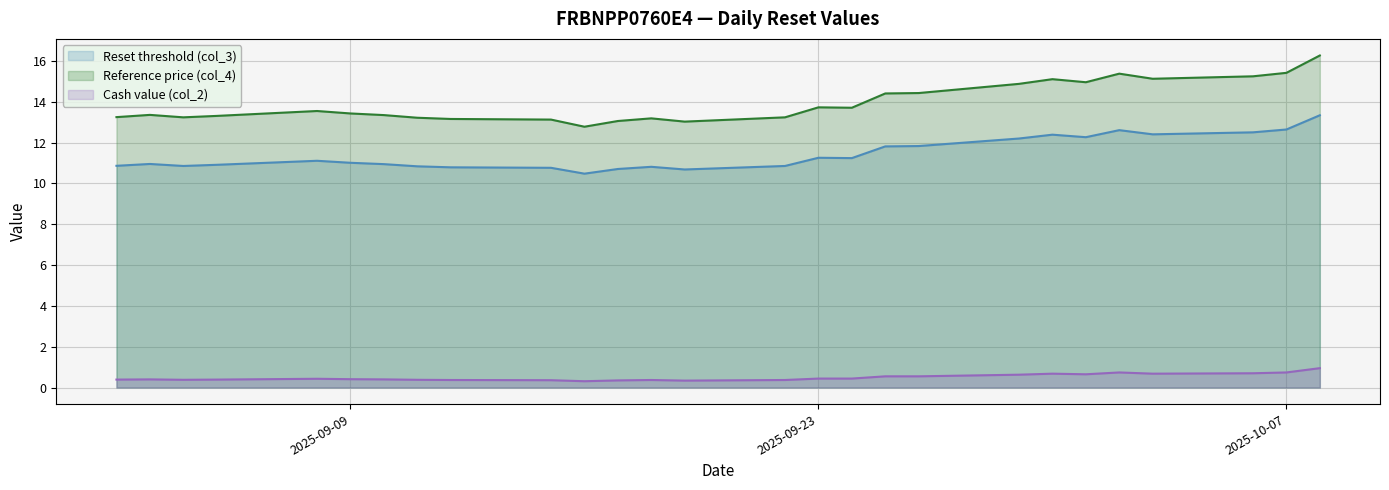

True or false: Cash value (col_2) has a value of 0.4 at 2025-09-22.

True